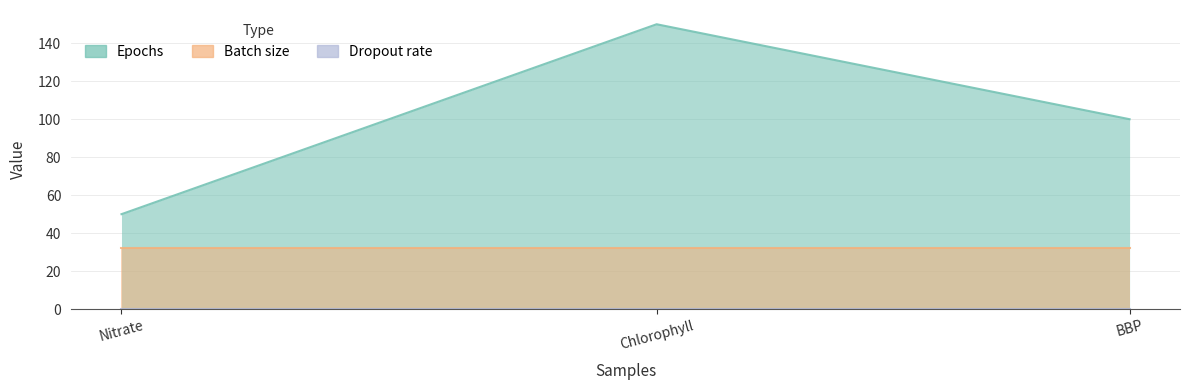

What is the minimum value shown in the chart?

0.2